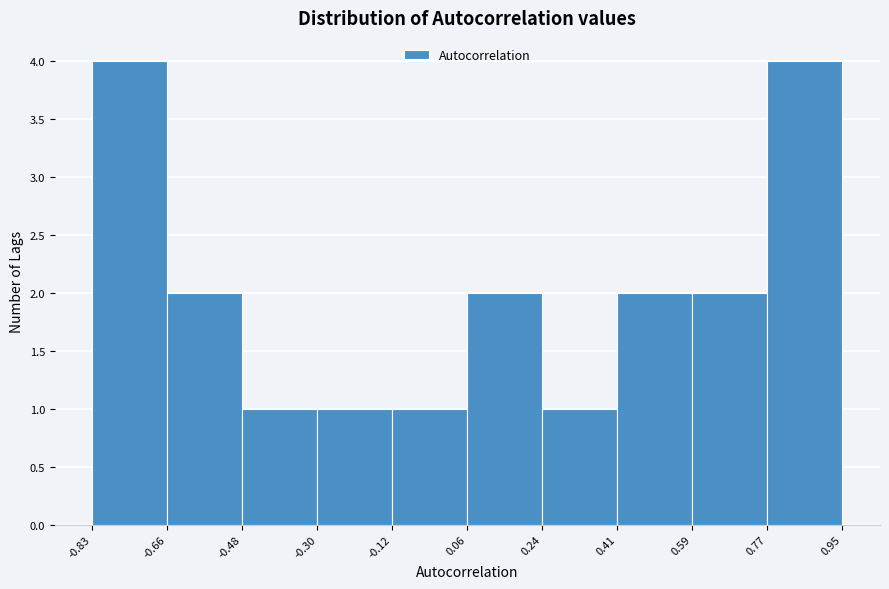

Reading left to right, list every bar in this chart as the range it spans on the x-axis followed by its height. The values are not printed on the chart, so give them approximately, as read against the axis.

-0.83 to -0.66: 4
-0.66 to -0.48: 2
-0.48 to -0.30: 1
-0.30 to -0.12: 1
-0.12 to 0.06: 1
0.06 to 0.24: 2
0.24 to 0.41: 1
0.41 to 0.59: 2
0.59 to 0.77: 2
0.77 to 0.95: 4